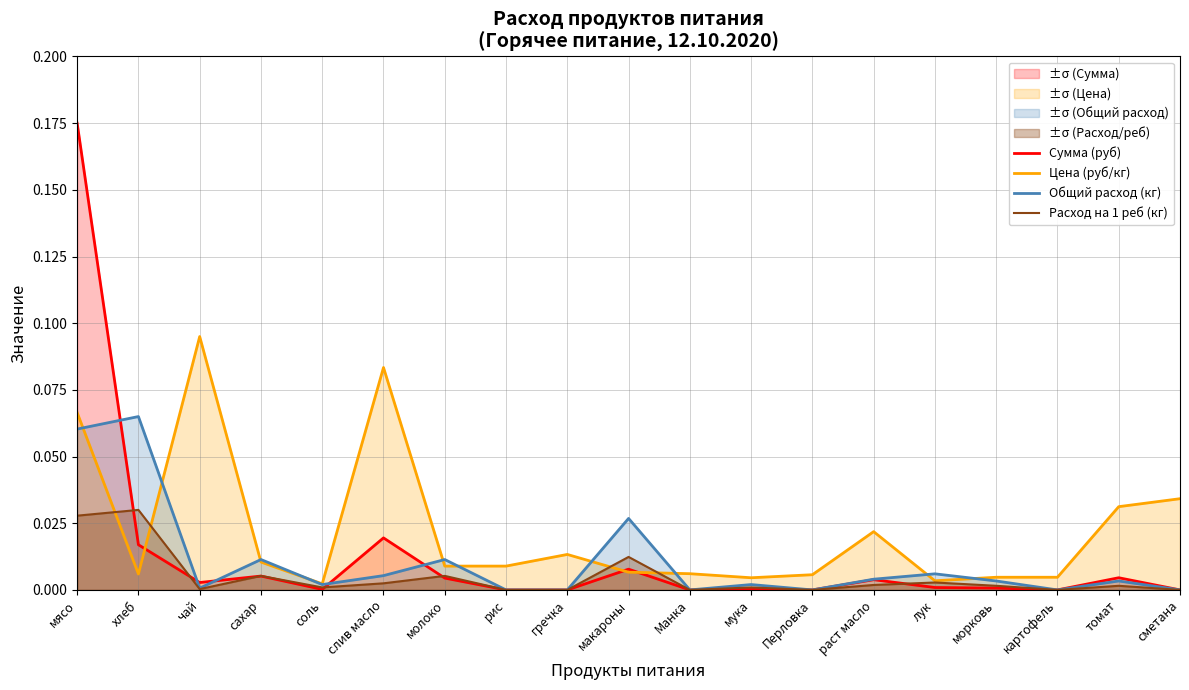

What position from the right is мясо?

19